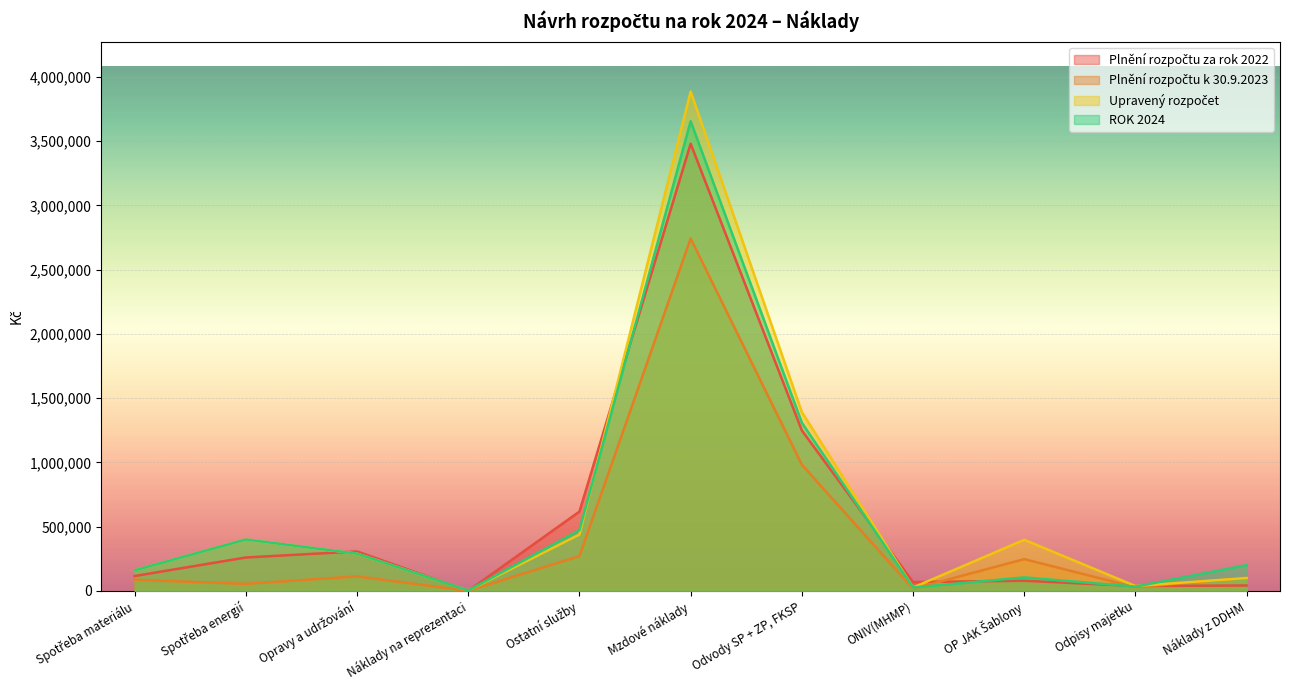

Which label corresponds to the smallest value in the chart?

Náklady na reprezentaci